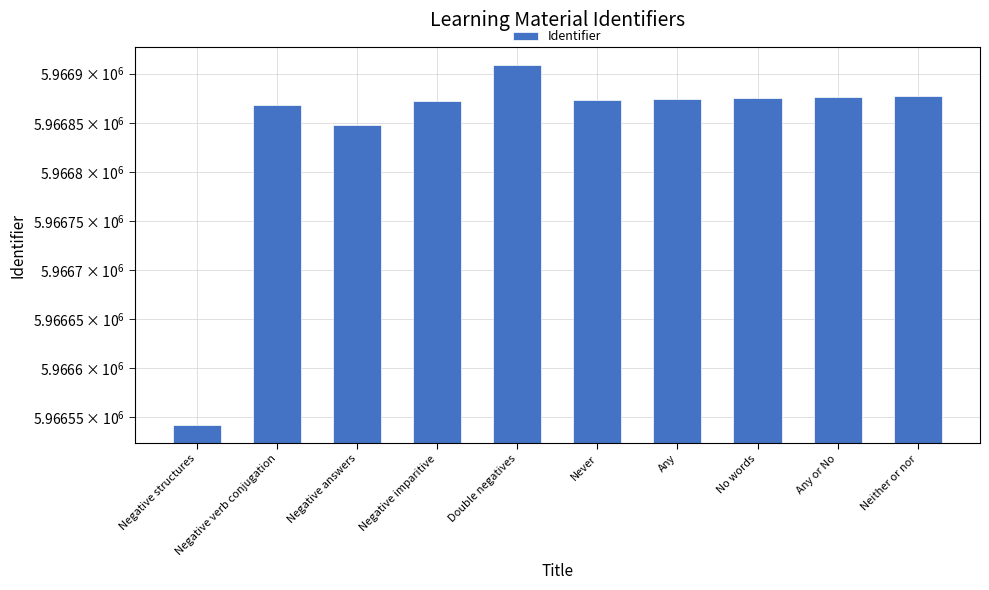

Which has a higher value, Negative imparitive or Any or No?

Any or No